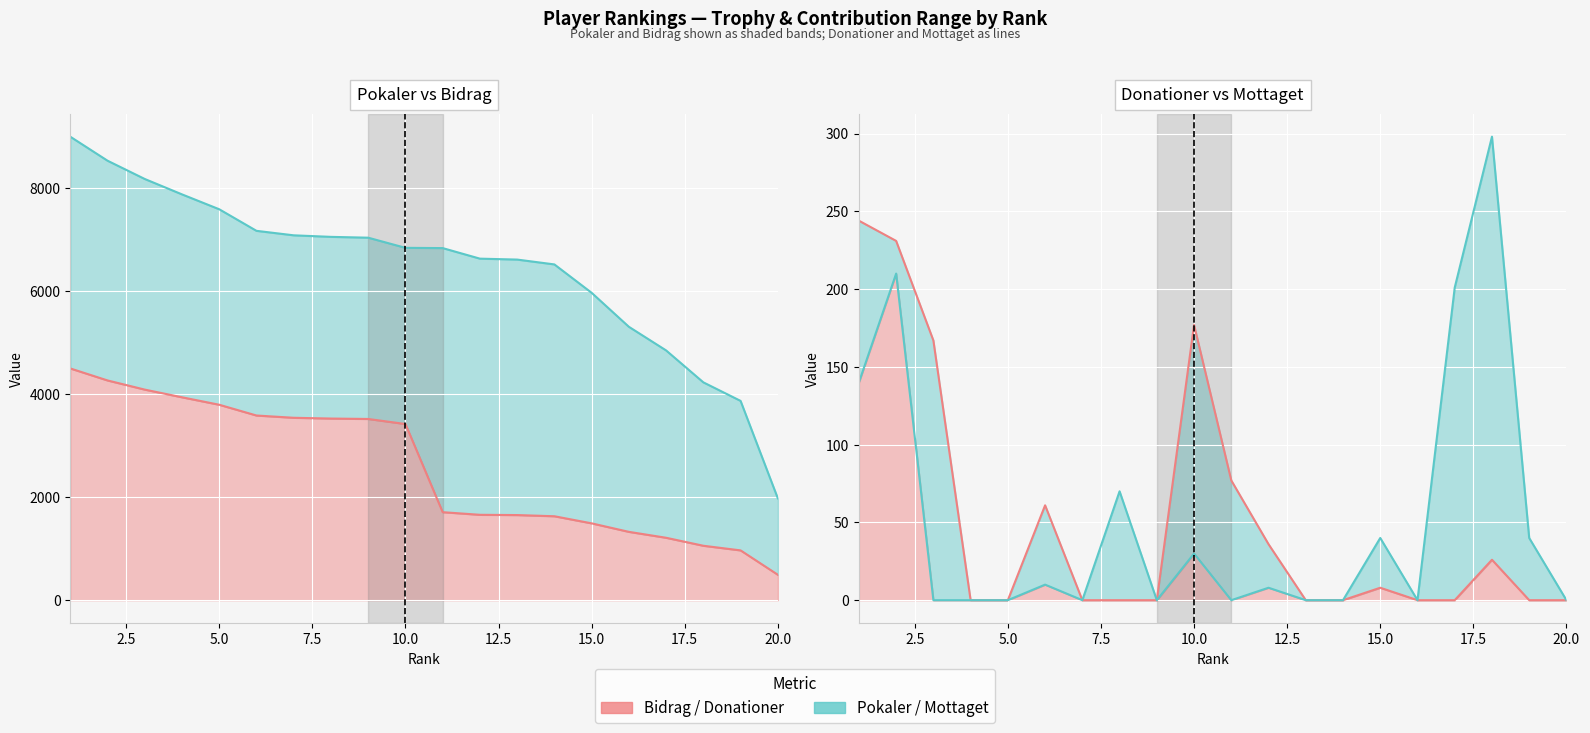

At which label does Mottaget line reach its minimum?

5.0